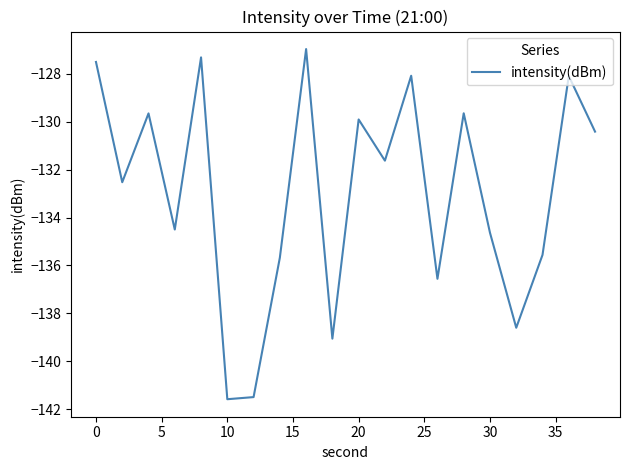

What is the maximum value shown in the chart?

-127.0